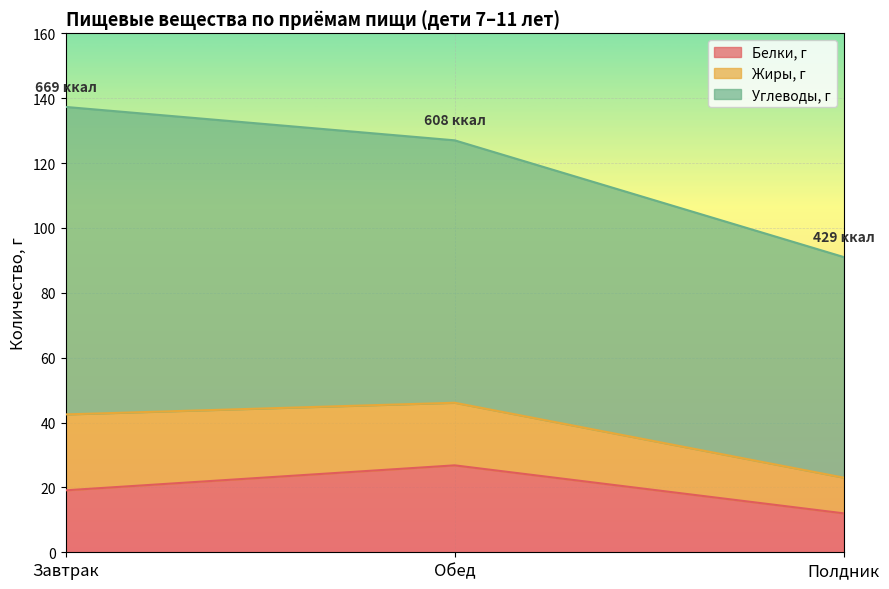

What is the total value across all series at Обед?

127.0